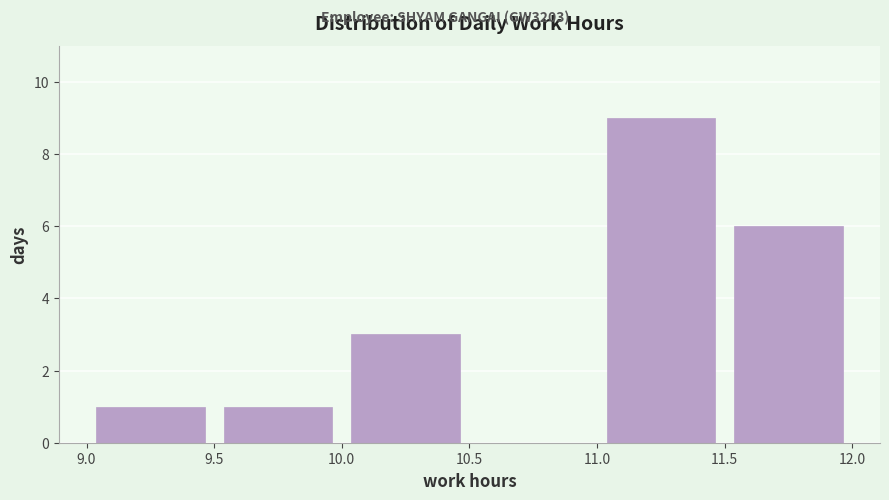

Over which range of the x-axis is the bar tallest?

11.0 to 11.5